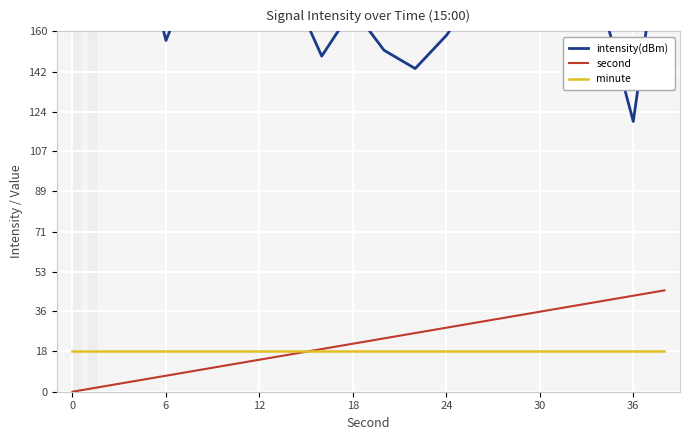

True or false: second and intensity(dBm) intersect in this chart.

False